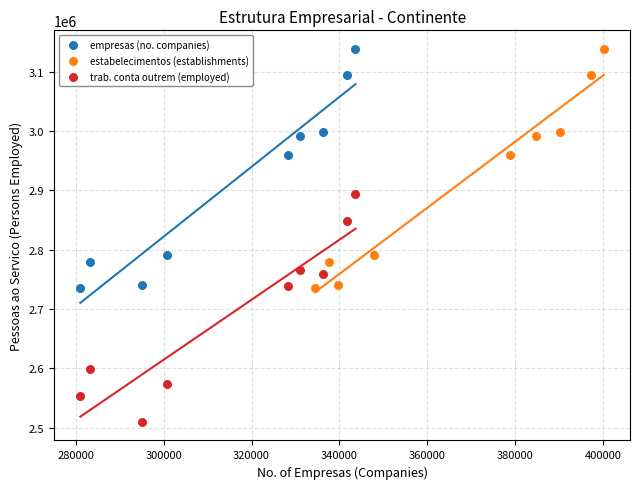

What are all the series names shown in the legend?

empresas (no. companies), estabelecimentos (establishments), trab. conta outrem (employed)